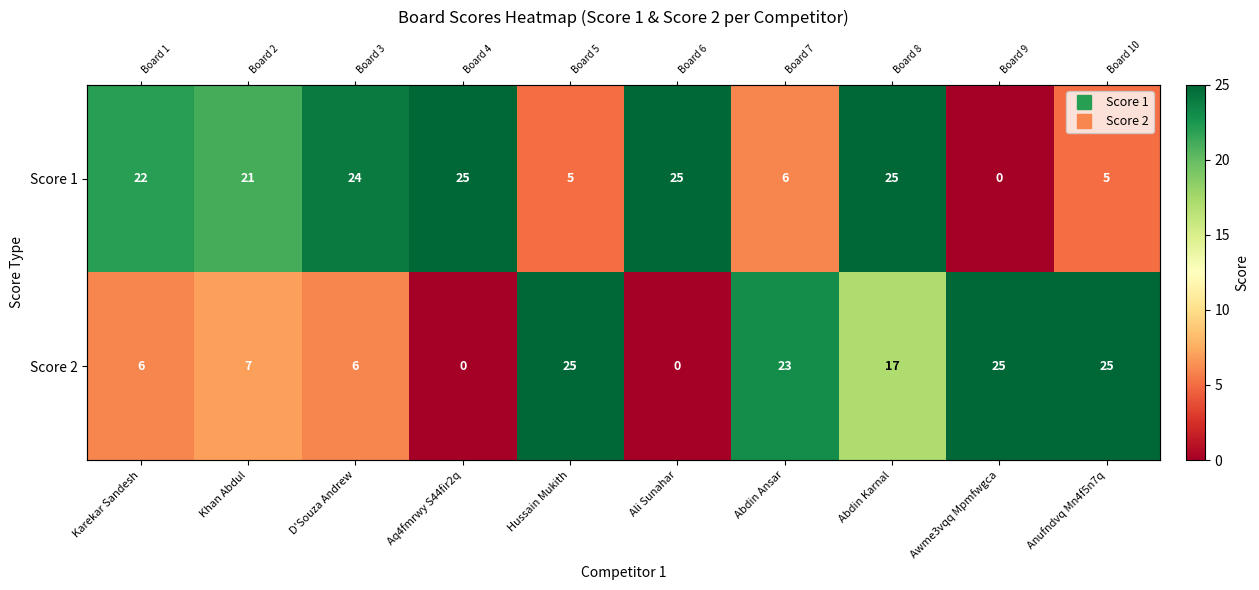

What is the difference between the second highest and second lowest values in the Score 1 series?

20